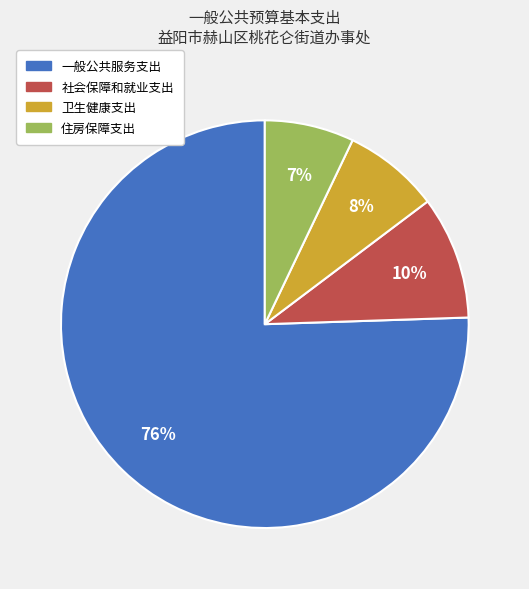

What is the largest slice in the pie chart?

一般公共服务支出